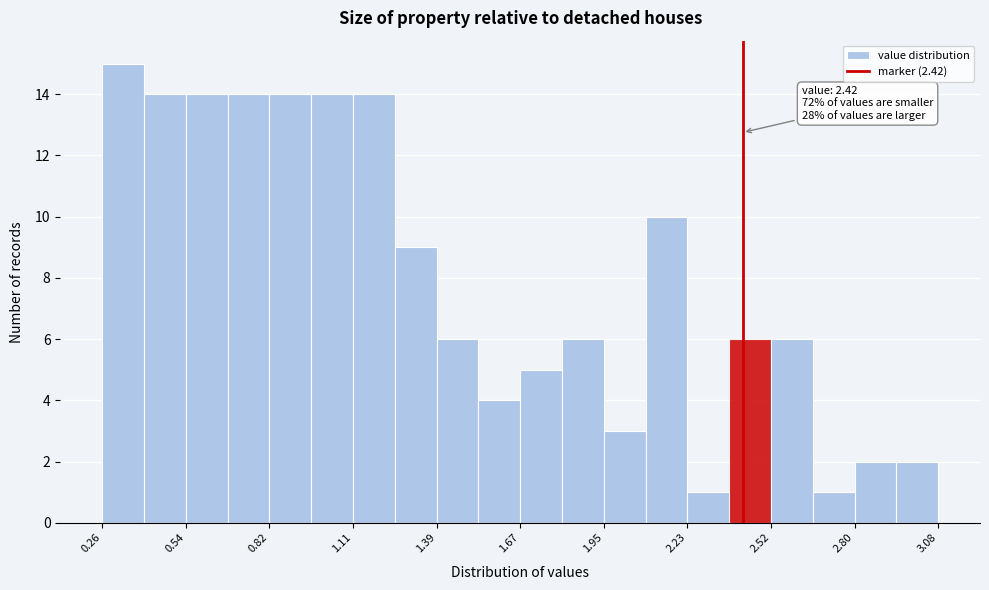

Around what value on the x-axis is the tallest bar? Give the approximate position of its centre, as read against the axis.

0.35